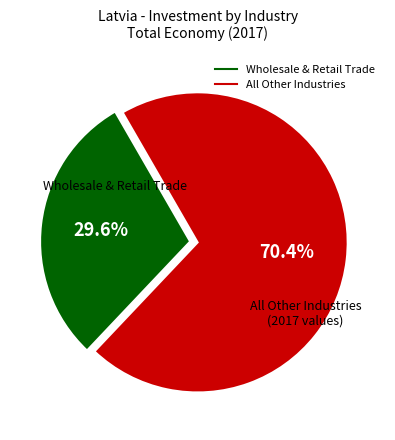

Is there a majority slice in this chart?

Yes